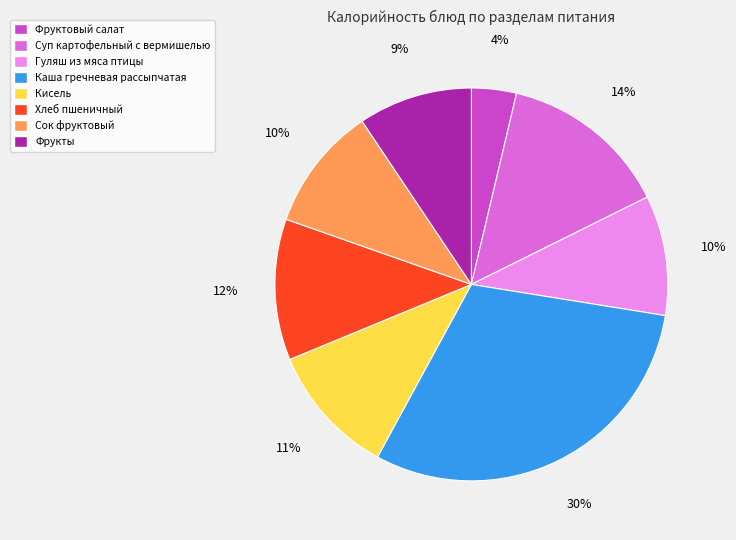

To the nearest percent, what portion does Гуляш из мяса птицы represent?

10%